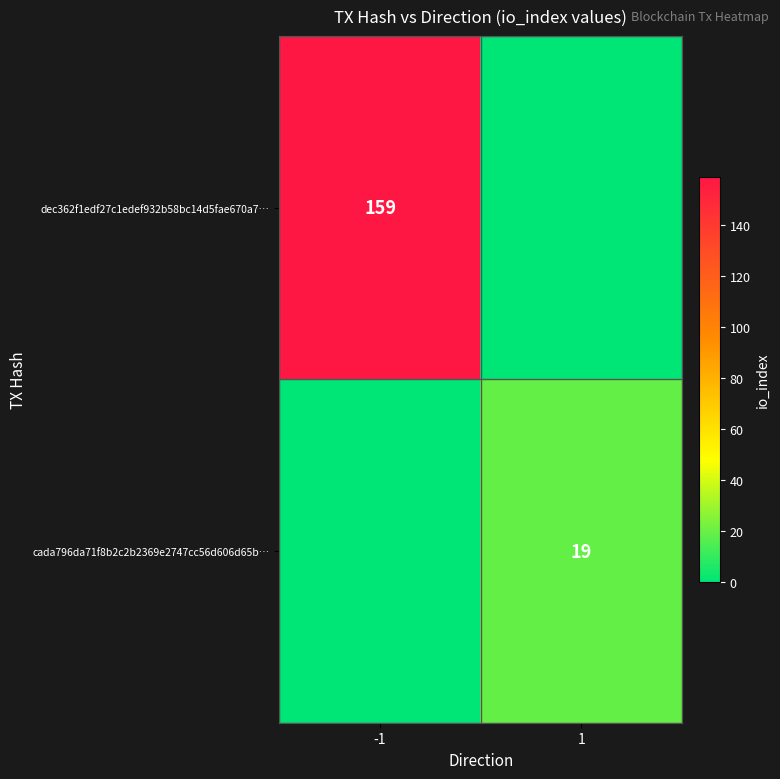

True or false: cada796da71f8b2c2b2369e2747cc56d606d65b… has a value of 19 at 1.

True